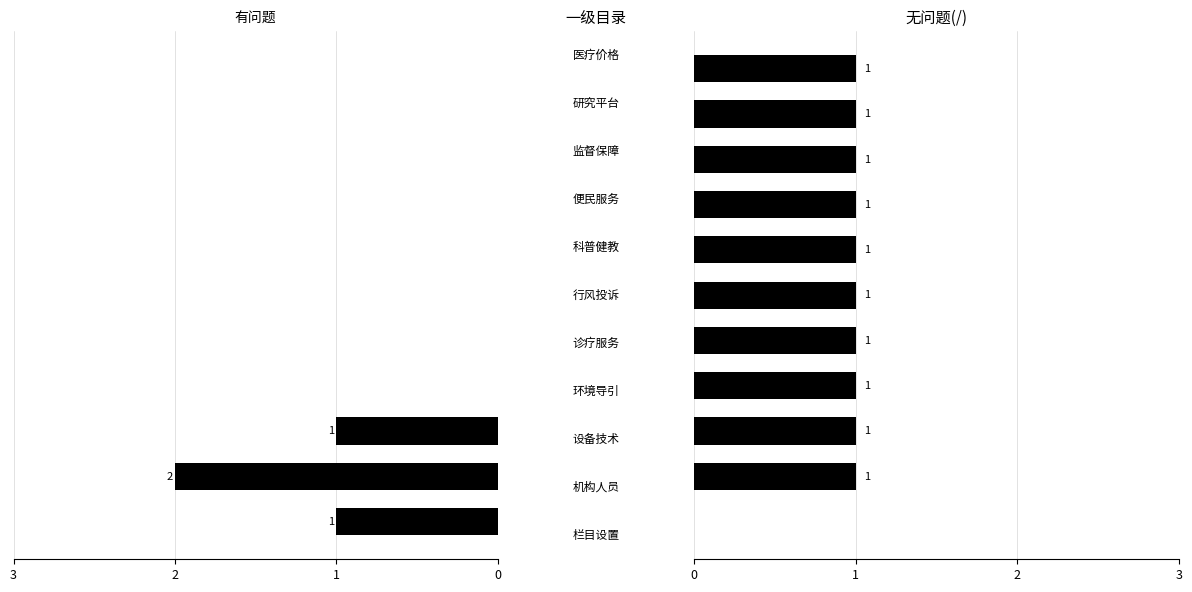

The value of 无问题(/) at 4 is 0. True or false?

False